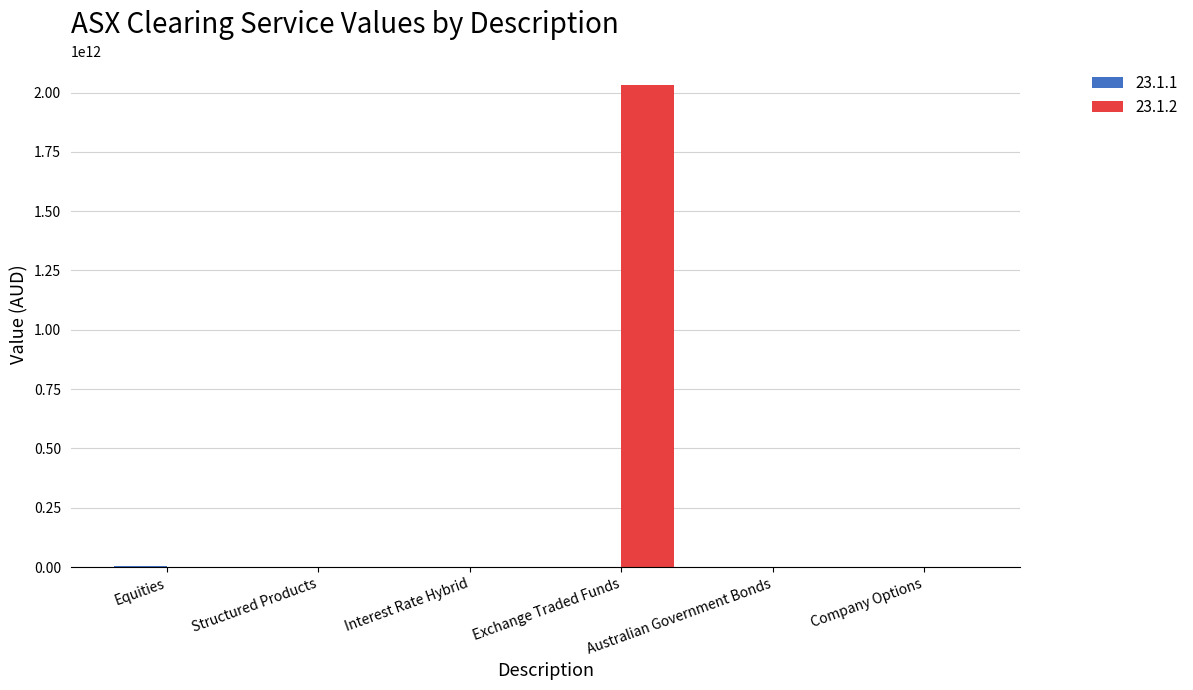

Which series has the largest total across all categories?

23.1.2